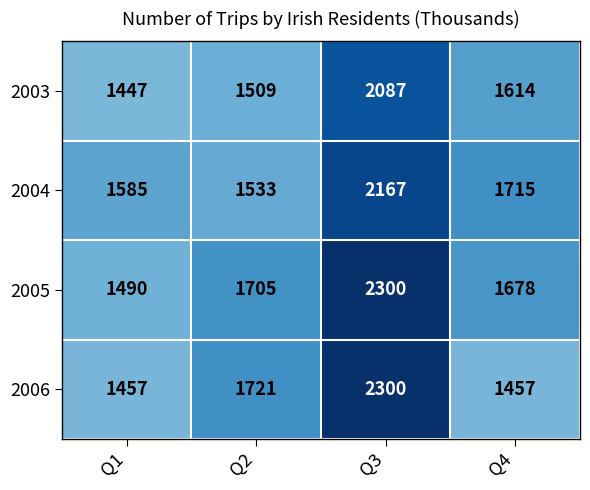

What is the approximate value of 2004 at Q4?

1715